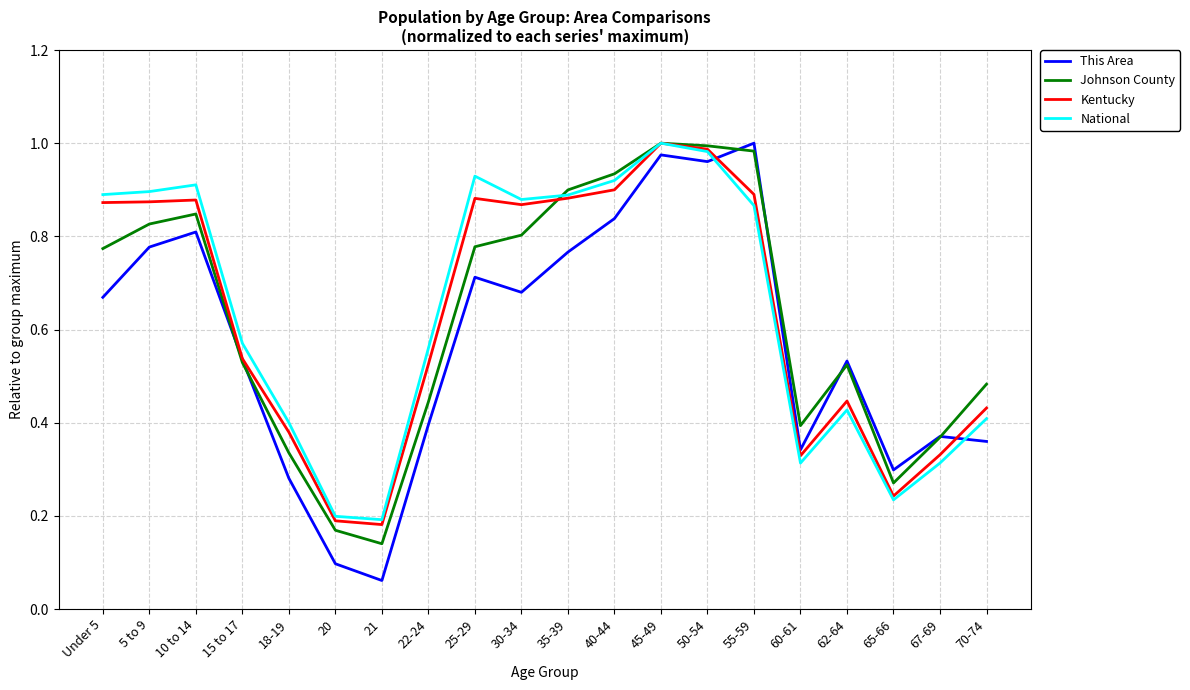

Is it true that National equals 0.4 at 62-64?

True